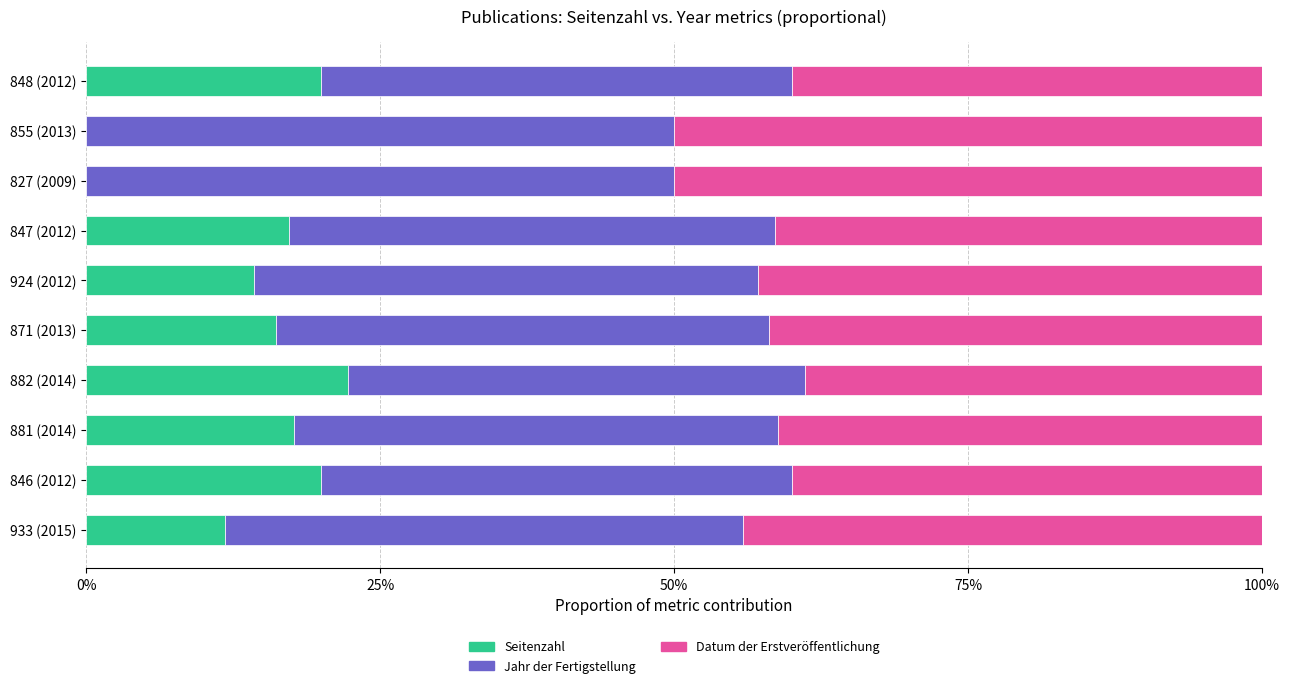

What is the average value of the Datum der Erstveröffentlichung series?

0.4